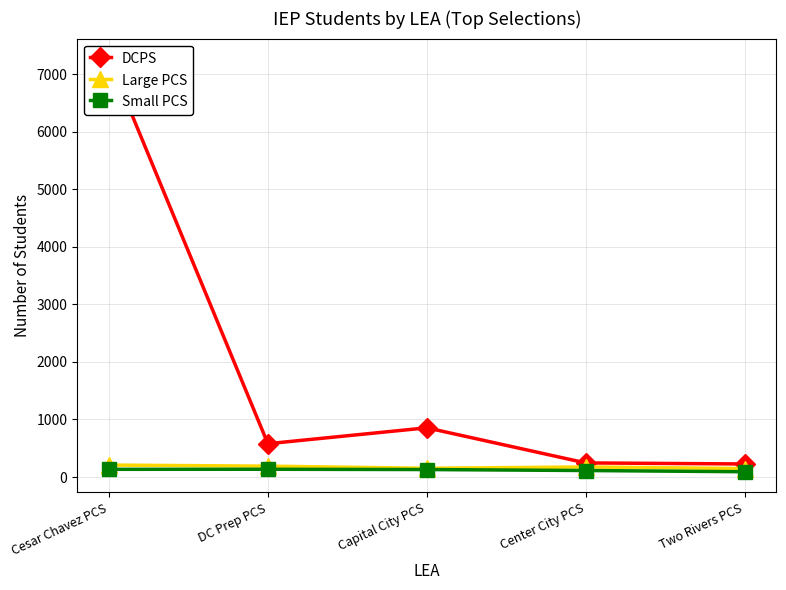

Reading left to right, transcribe all the data shown in this chart.

DCPS: 7259	579	855	245	227
Large PCS: 208	189	152	175	147
Small PCS: 134	135	130	113	92